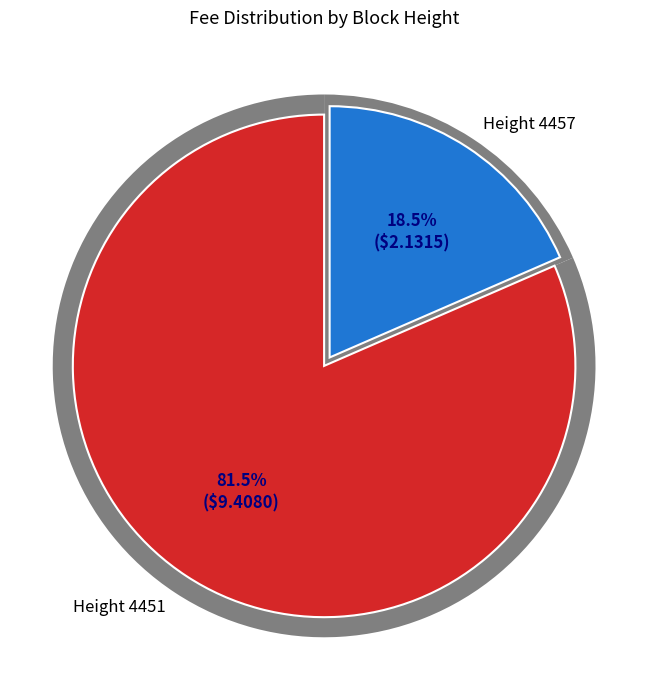

What is the total percentage of 4451 and 4457?

100.0%